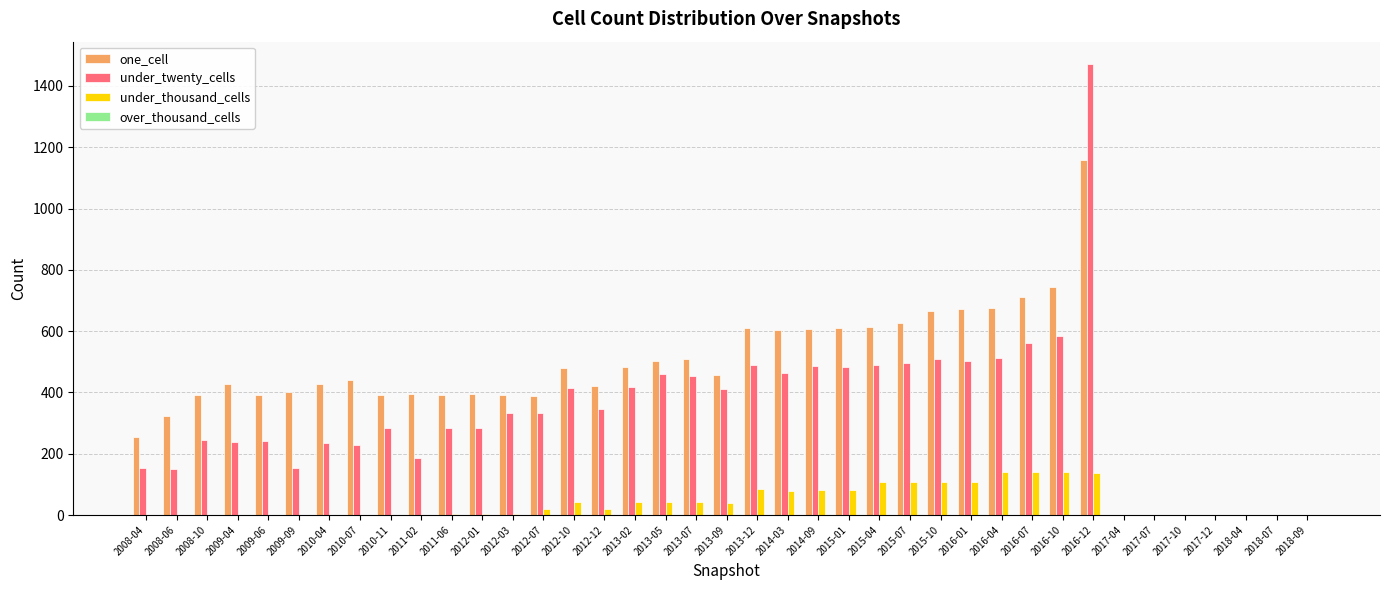

At which category is the sum across all series the highest?

2016-12